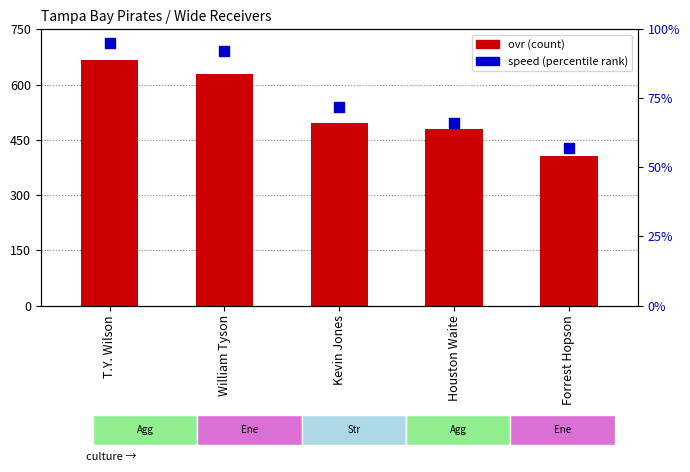

Which series contains the highest Y value?

ovr